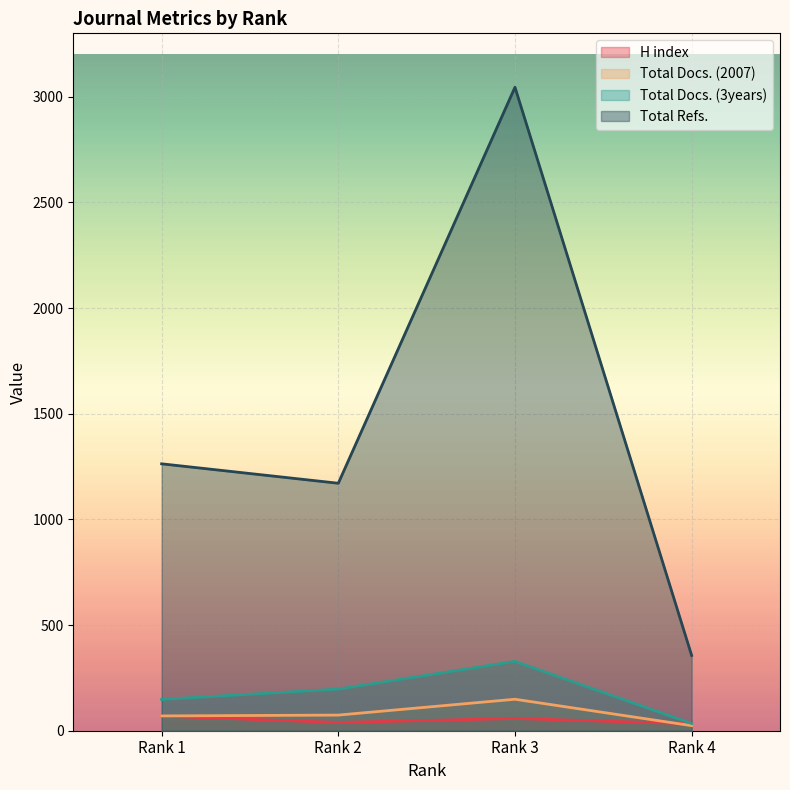

Count the number of data series in this chart.

4